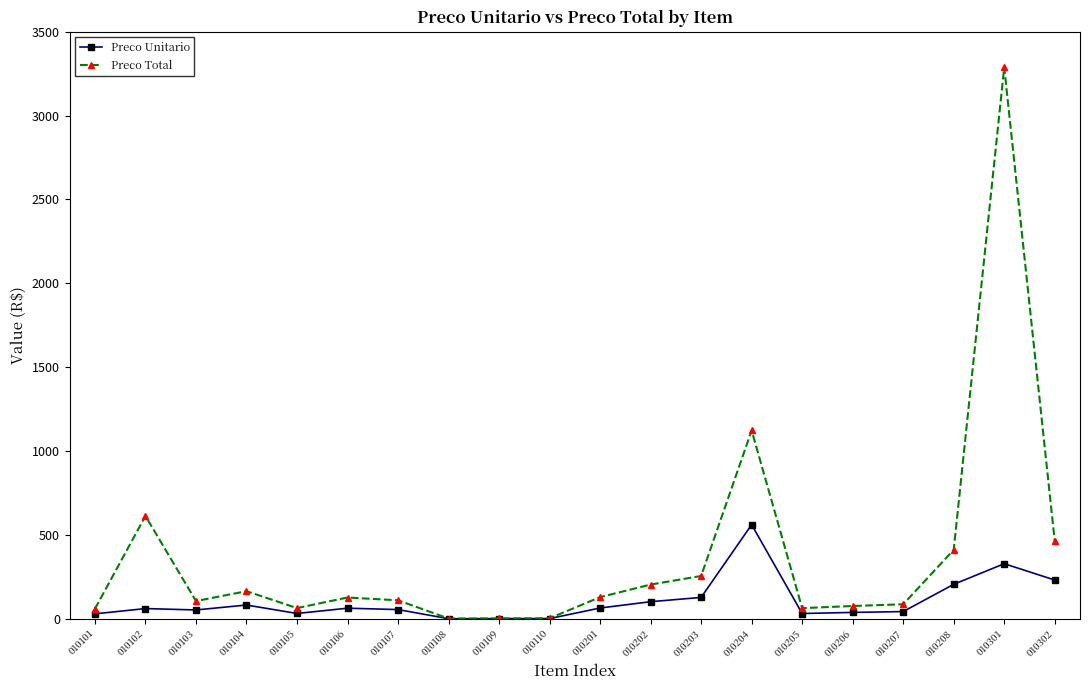

In Preco Unitario, how many points are higher than both neighbors (excluding endpoints)?

5